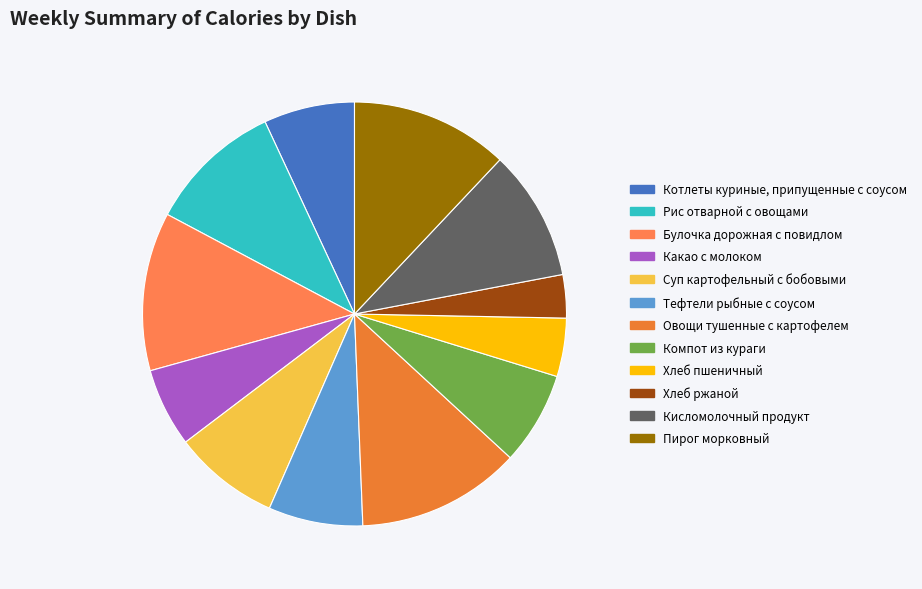

How much of the chart is everything except Булочка дорожная с повидлом?

87.9%